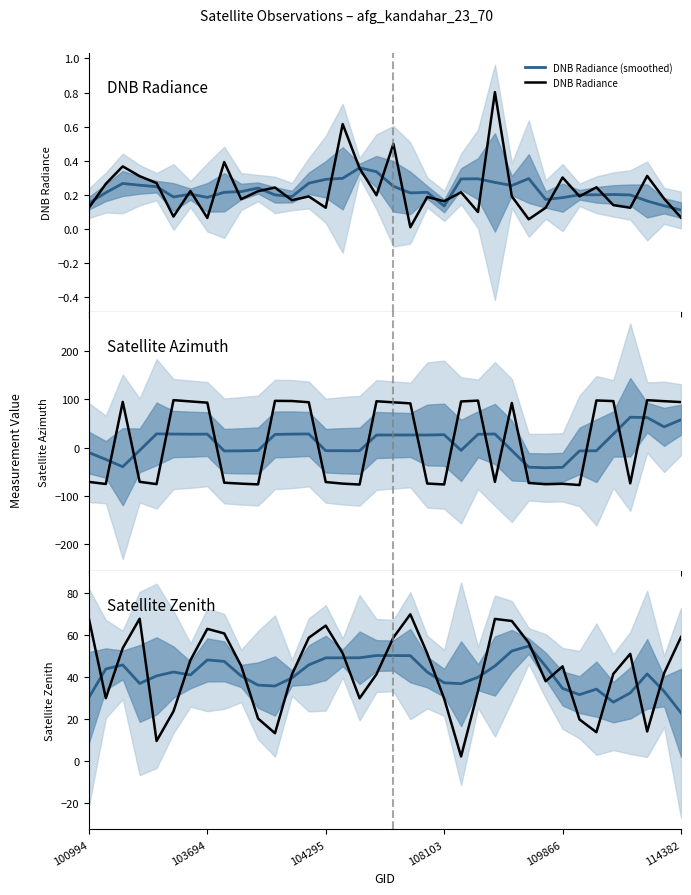

True or false: DNB Radiance and Satellite Zenith (smoothed) intersect in this chart.

False